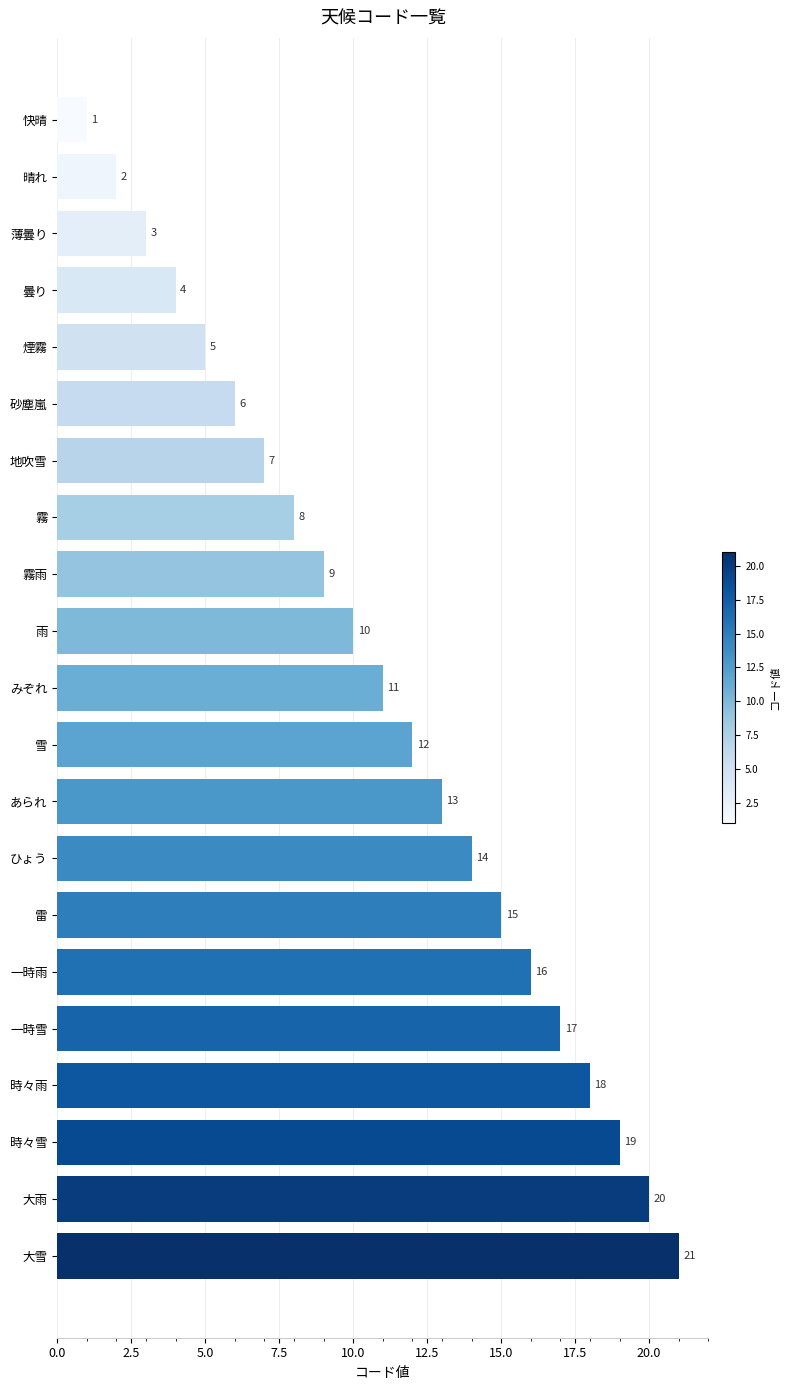

What is the ratio of the value at ひょう to the value at 砂塵嵐?

2.3